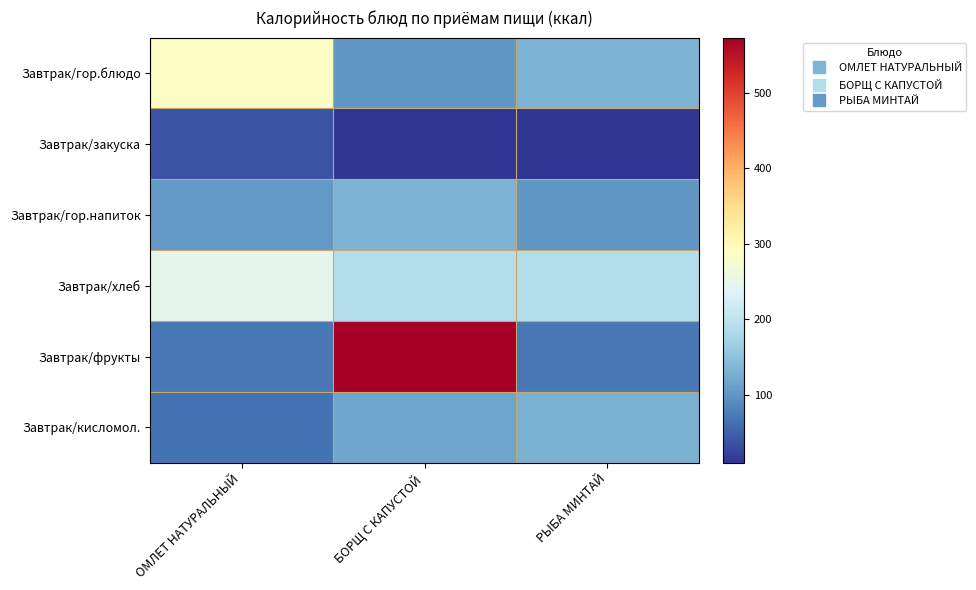

What is the maximum value shown in the chart?

573.0